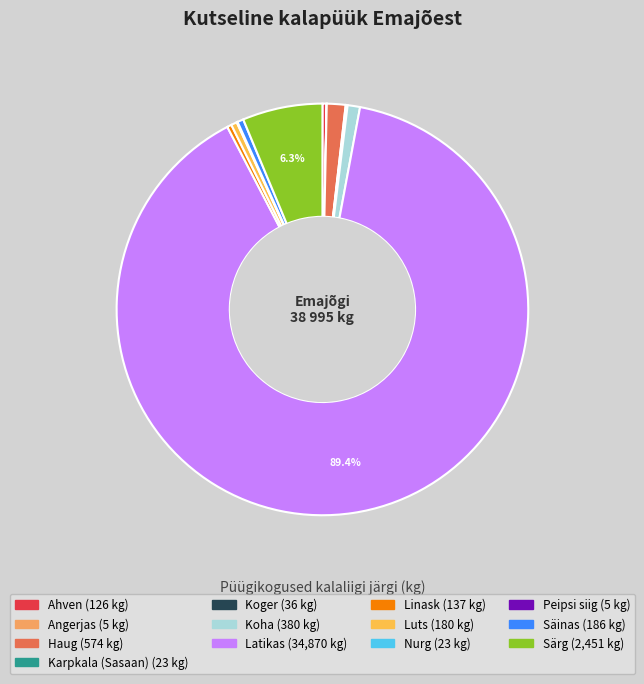

Between Peipsi siig and Nurg, which is larger?

Nurg